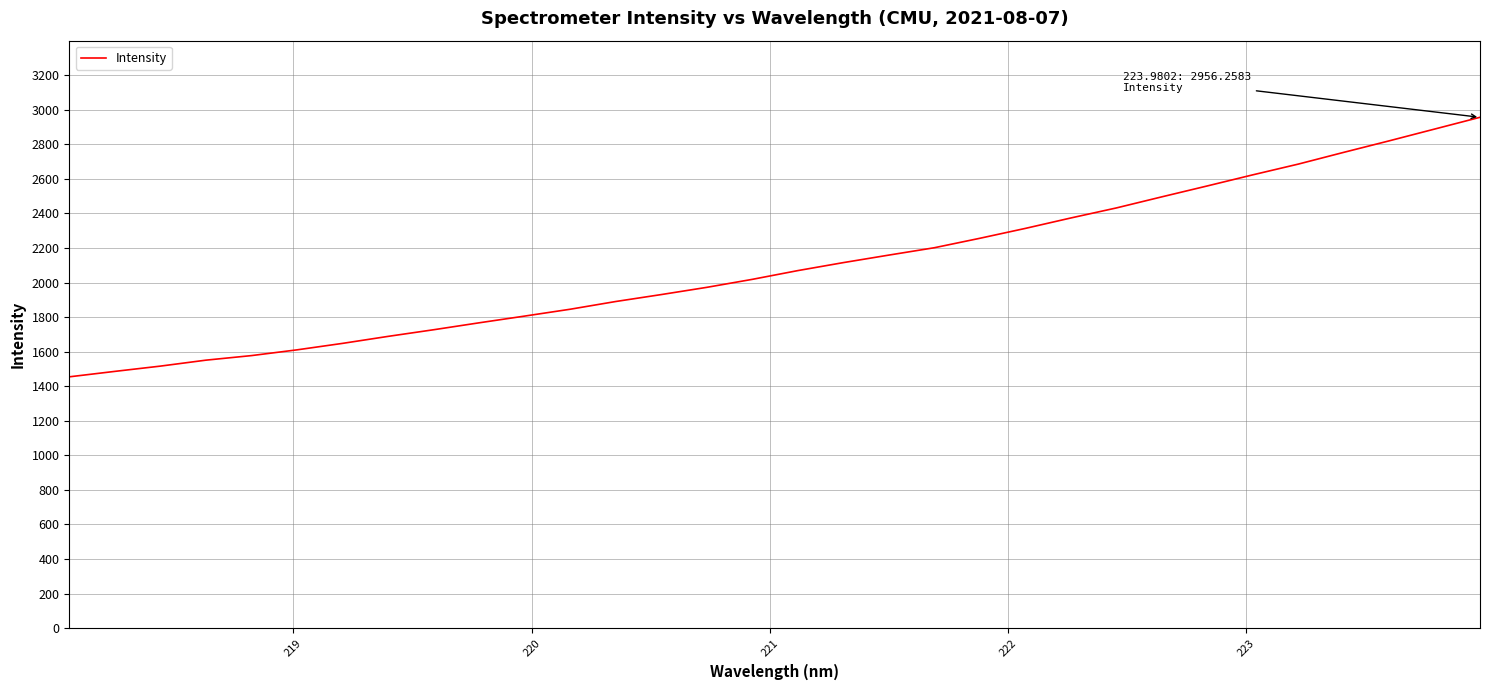

What is the maximum value shown in the chart?

2956.3